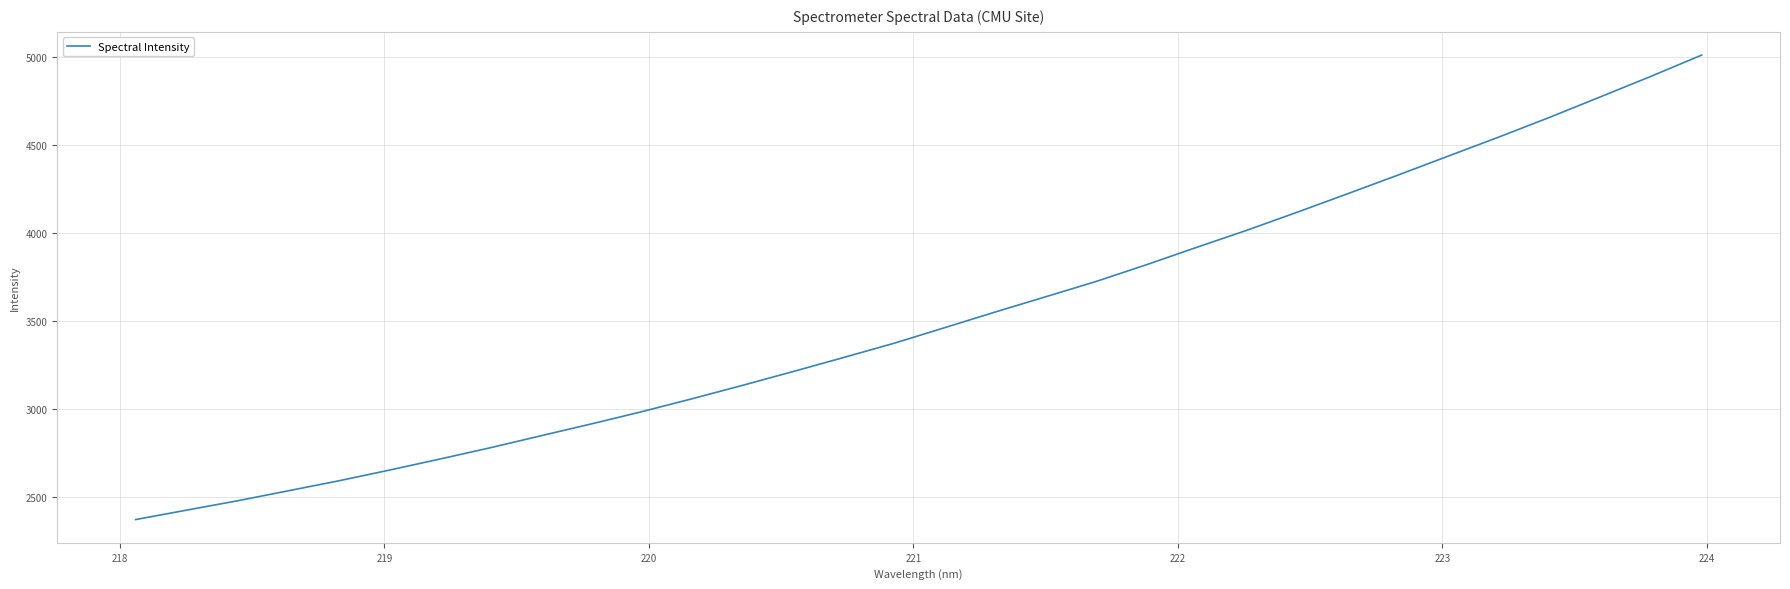

What is the smallest value displayed?

2371.6